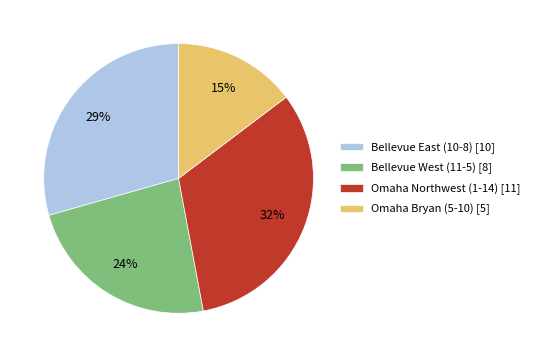

Which category has the smallest portion of the pie?

Omaha Bryan (5-10)